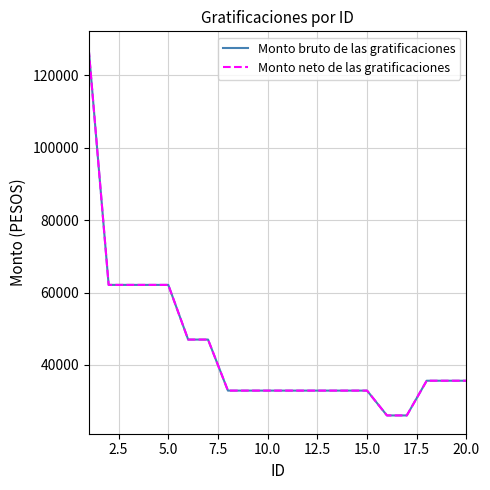

True or false: Monto neto de las gratificaciones and Monto bruto de las gratificaciones intersect in this chart.

False